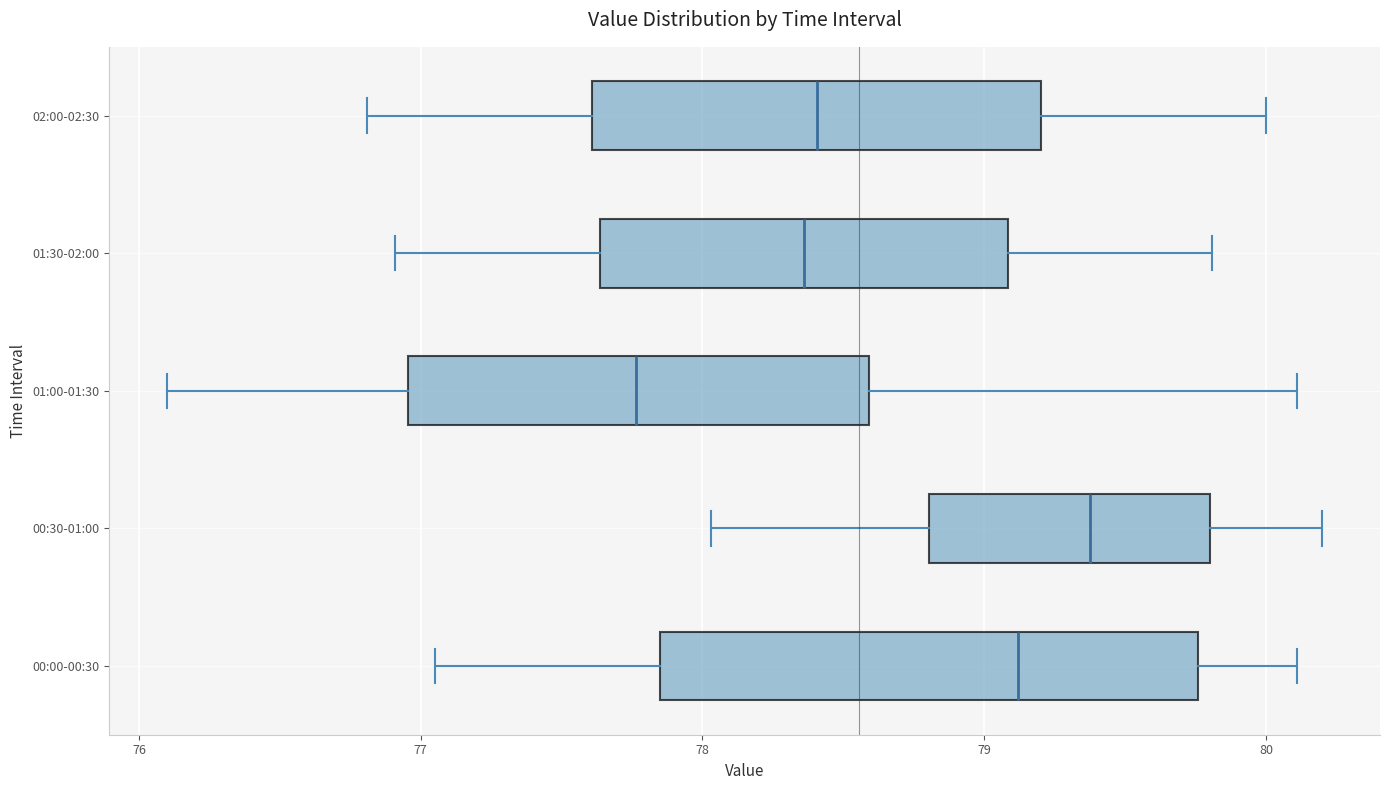

Where is the right edge of the box for 00:30-01:00 on the x-axis? The values are not printed on the chart, so give them approximately, as read against the axis.

79.8